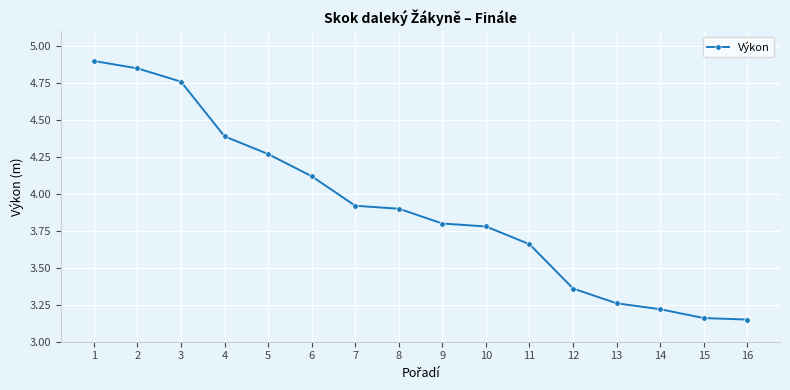

What is the value of the 7th point from the left?

3.9